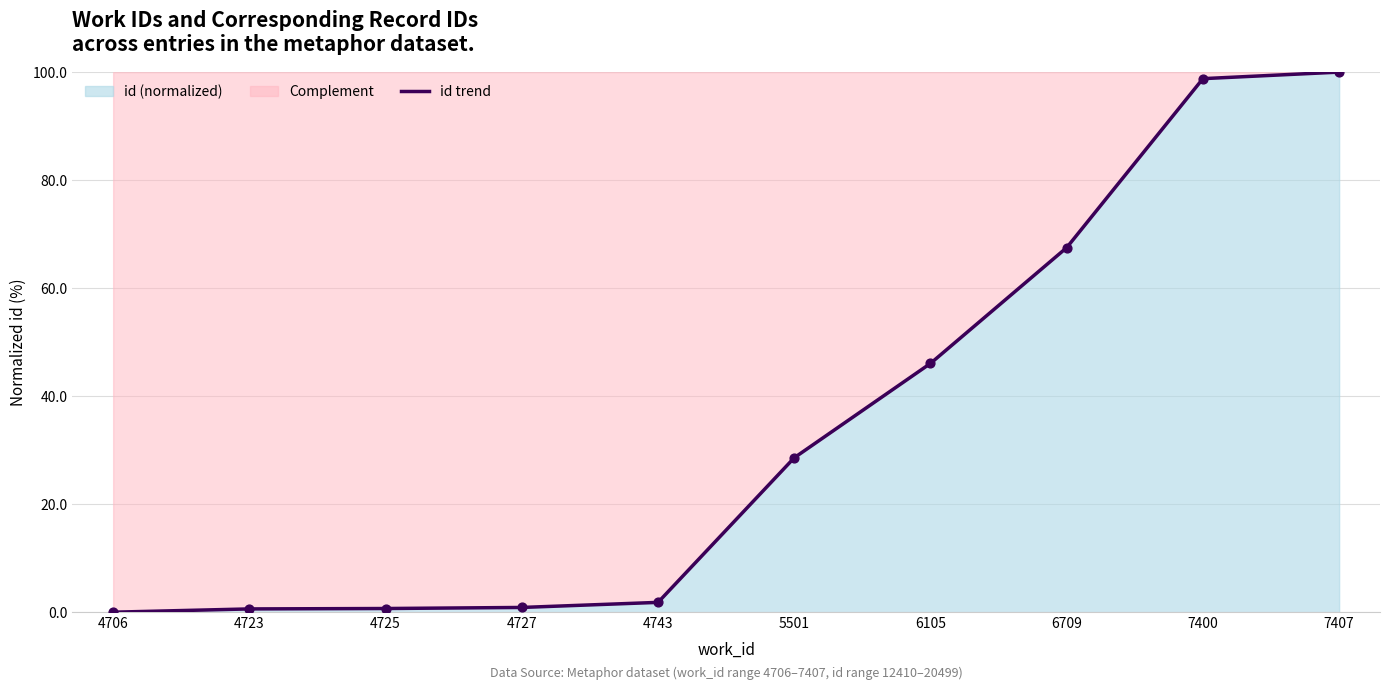

What is the change in value from 4706 to 4723?

+0.6